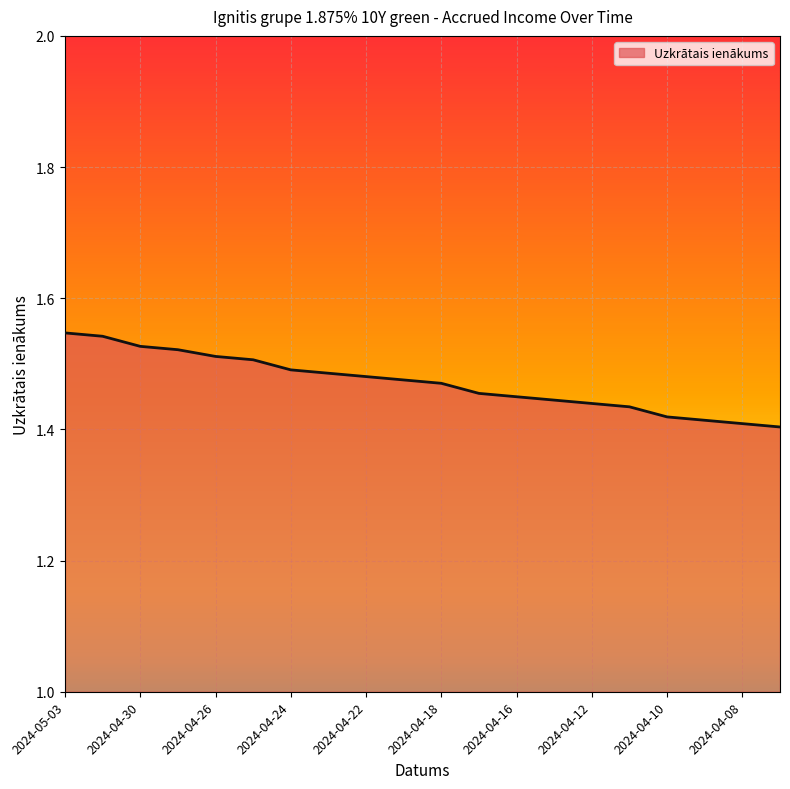

What is the minimum value shown in the chart?

1.4